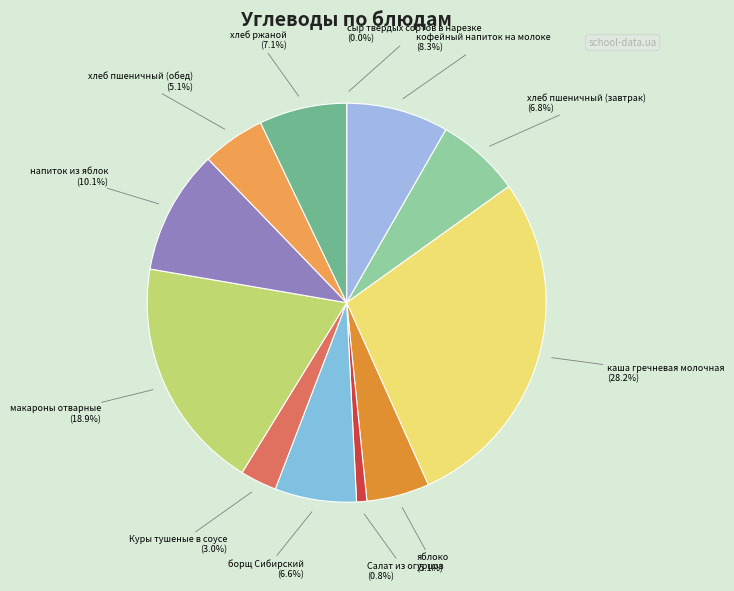

How many segments does this pie chart have?

12